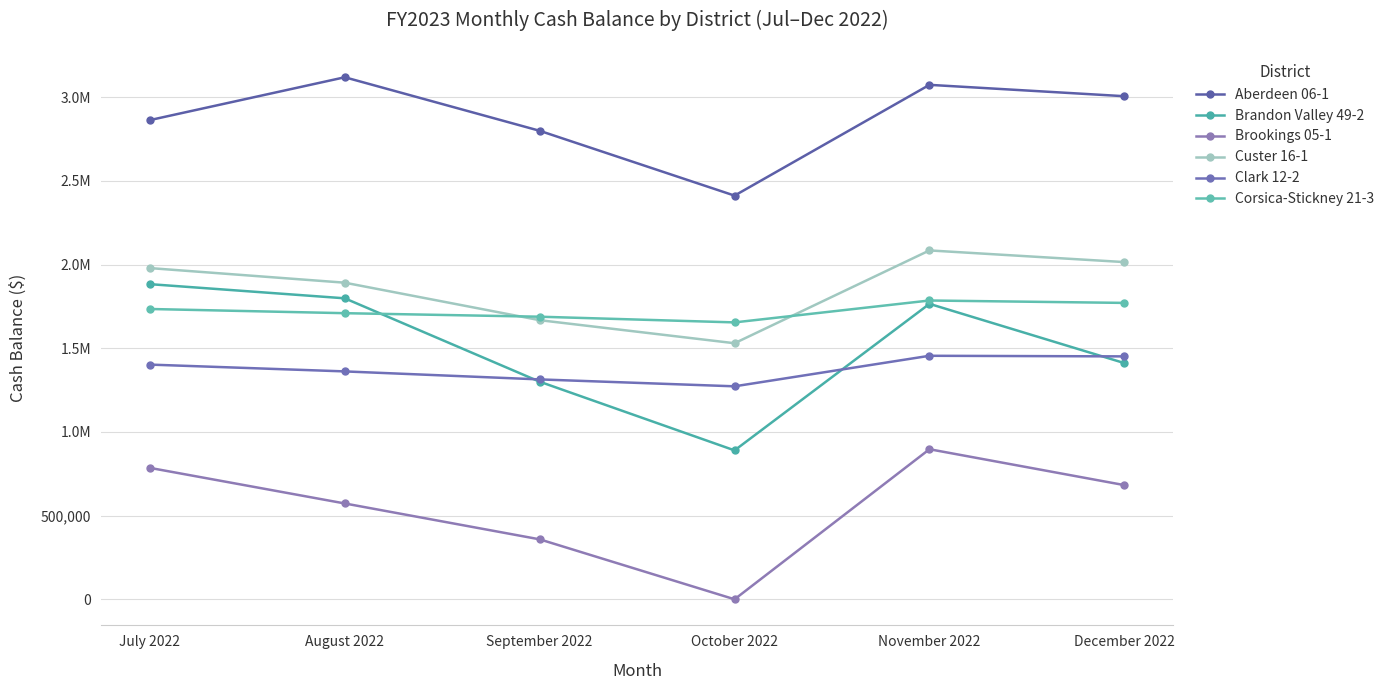

Reading left to right, transcribe all the data shown in this chart.

Aberdeen 06-1: 2863728	3119728	2799787	2412428	3074389	3006460
Brandon Valley 49-2: 1883307	1798722	1300344	889925	1765617	1411584
Brookings 05-1: 785344	572753	358317	78	896829	682385
Custer 16-1: 1979311	1892055	1668053	1530242	2084908	2015209
Clark 12-2: 1402592	1361882	1314071	1272771	1455268	1451653
Corsica-Stickney 21-3: 1734907	1709810	1688772	1654734	1785641	1771261